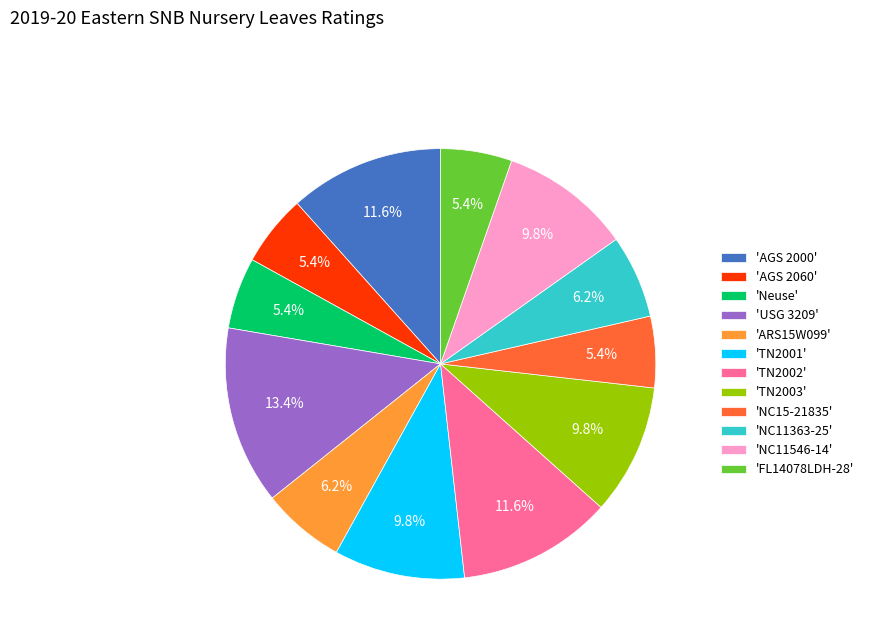

What percentage do 'ARS15W099' and 'AGS 2060' together represent?

11.6%